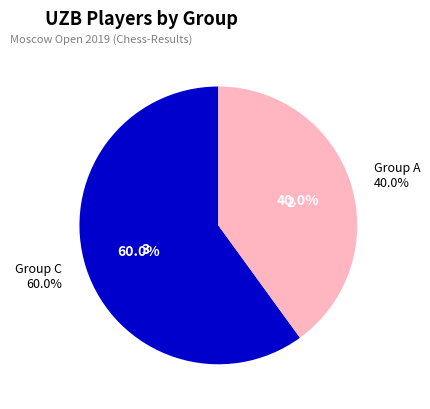

Rank the categories by value from highest to lowest.

Group C, Group A